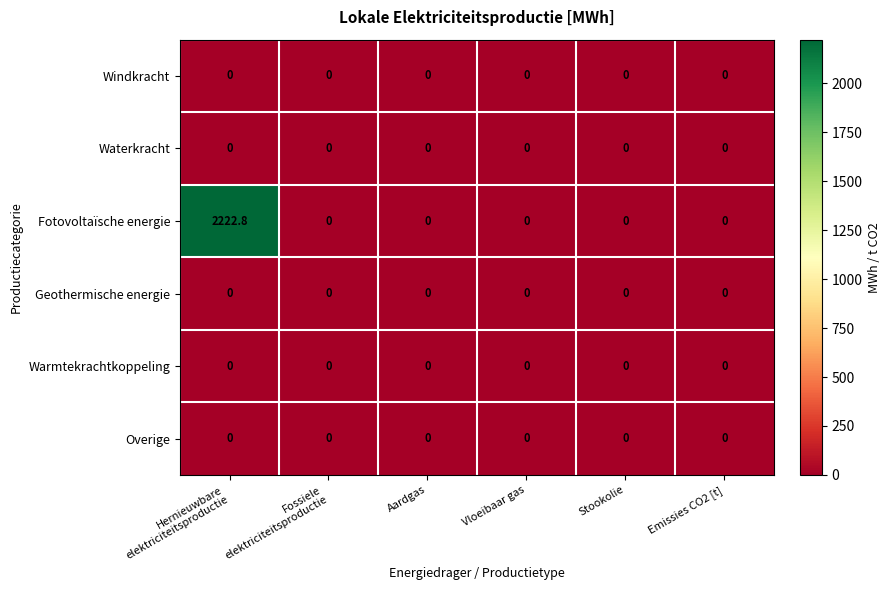

Which series has the largest total across all categories?

Fotovoltaïsche energie